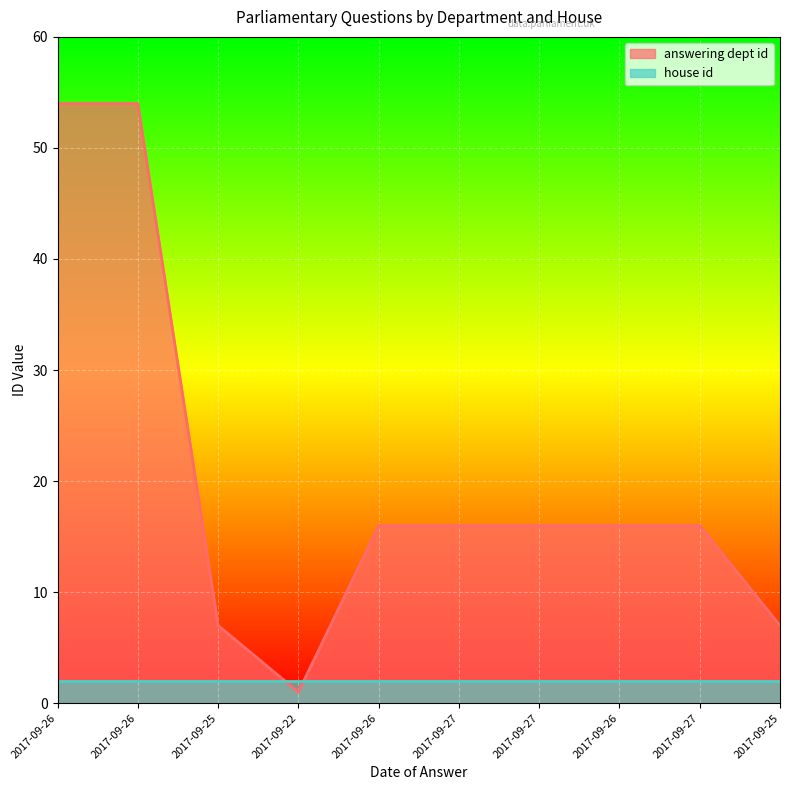

What is the sum of the values at 2017-09-26 and 2017-09-25?

23